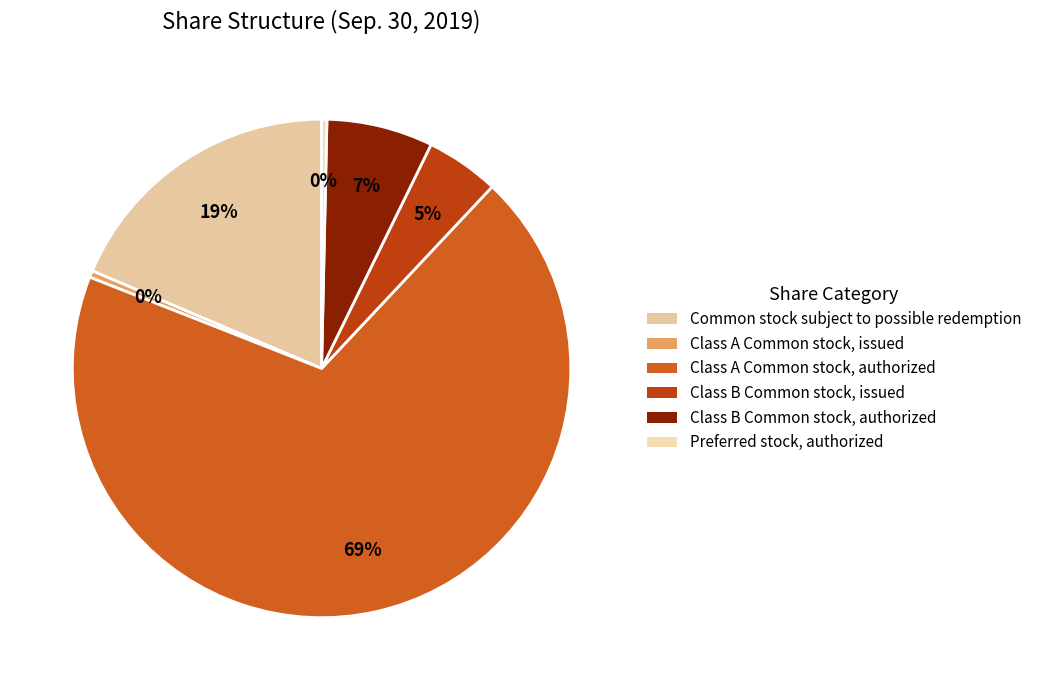

To the nearest percent, what portion does Class A Common stock, authorized represent?

69%